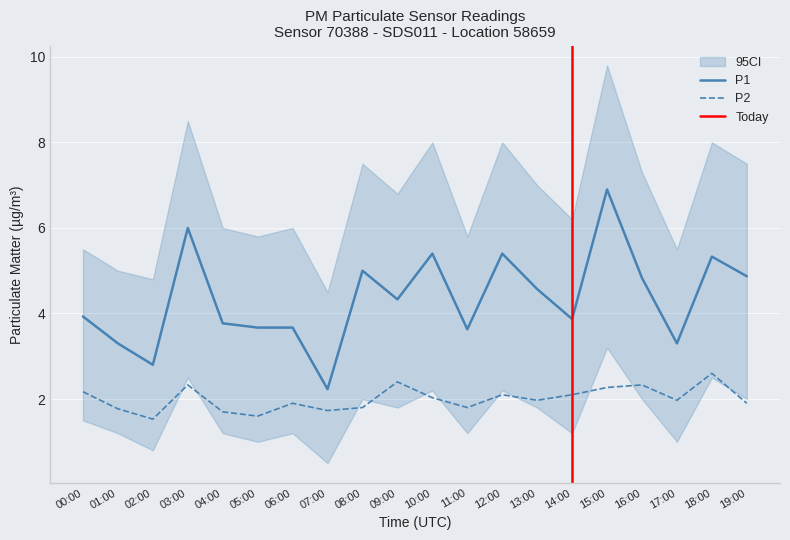

In P2, how many points are lower than both neighbors (excluding endpoints)?

6